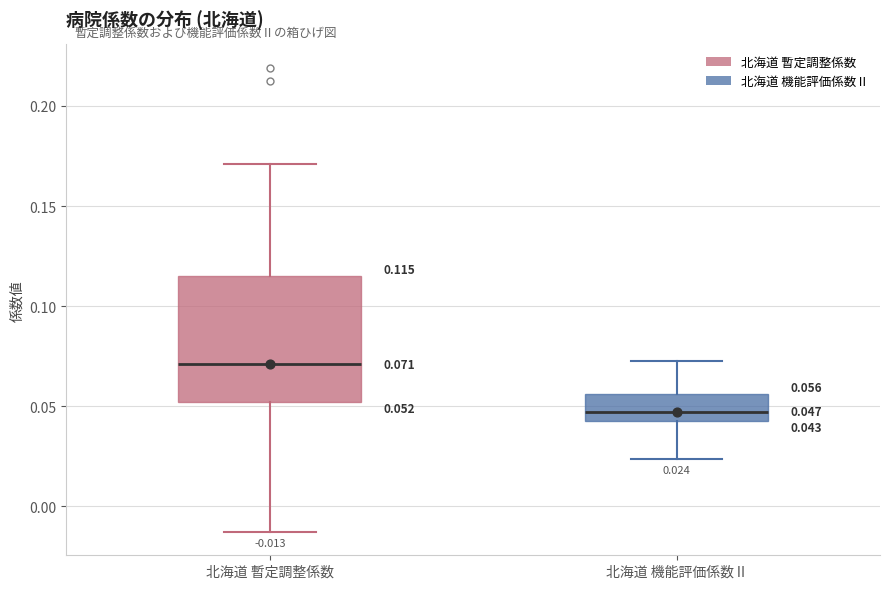

Which box is the tallest, from its lower edge to its upper edge?

北海道 暫定調整係数